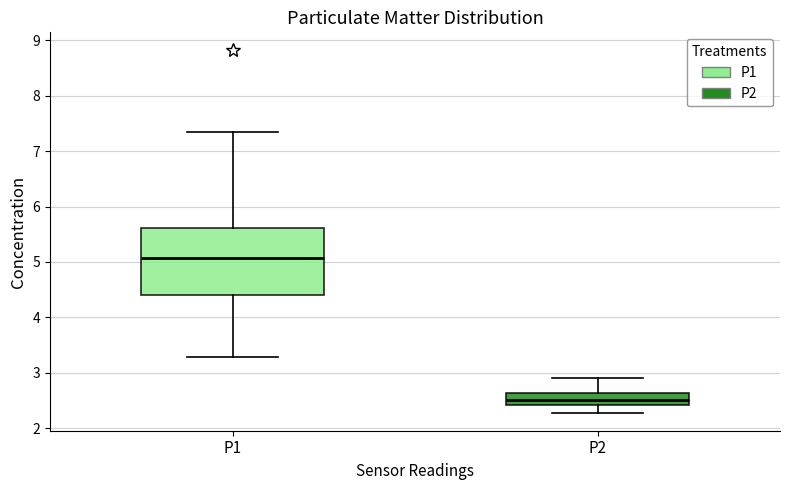

Which box's median line is the highest?

P1